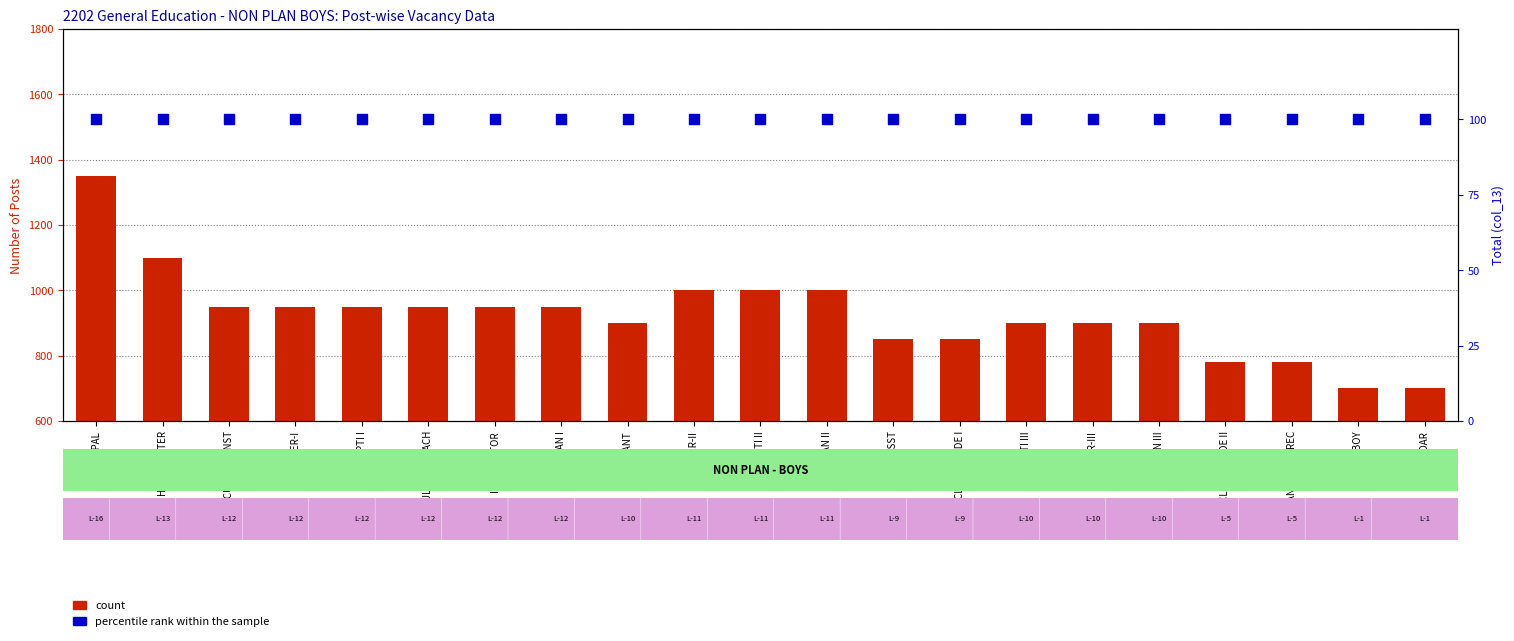

What is the total value across all series at INSTRUCTOR?

1050